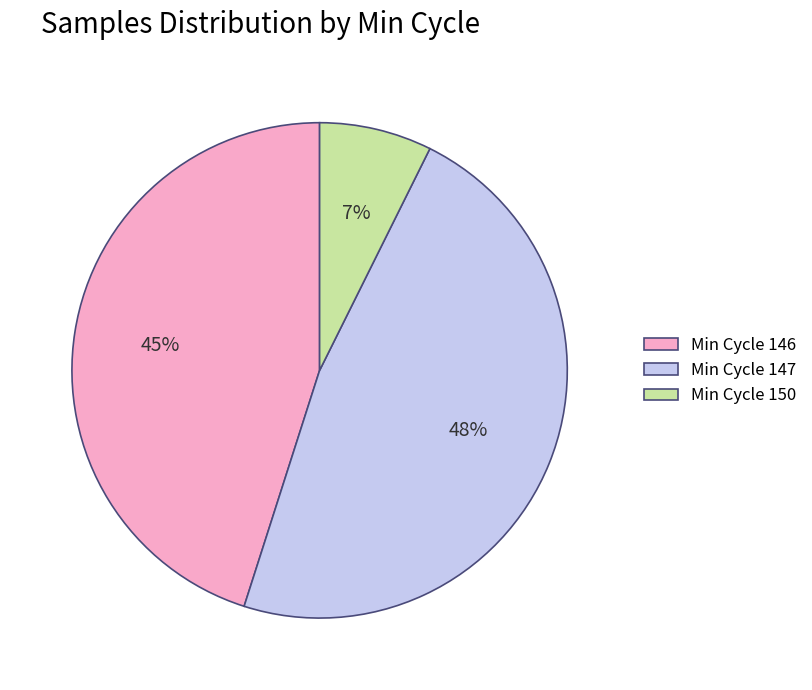

True or false: Min Cycle 147 accounts for 48% of the total.

True